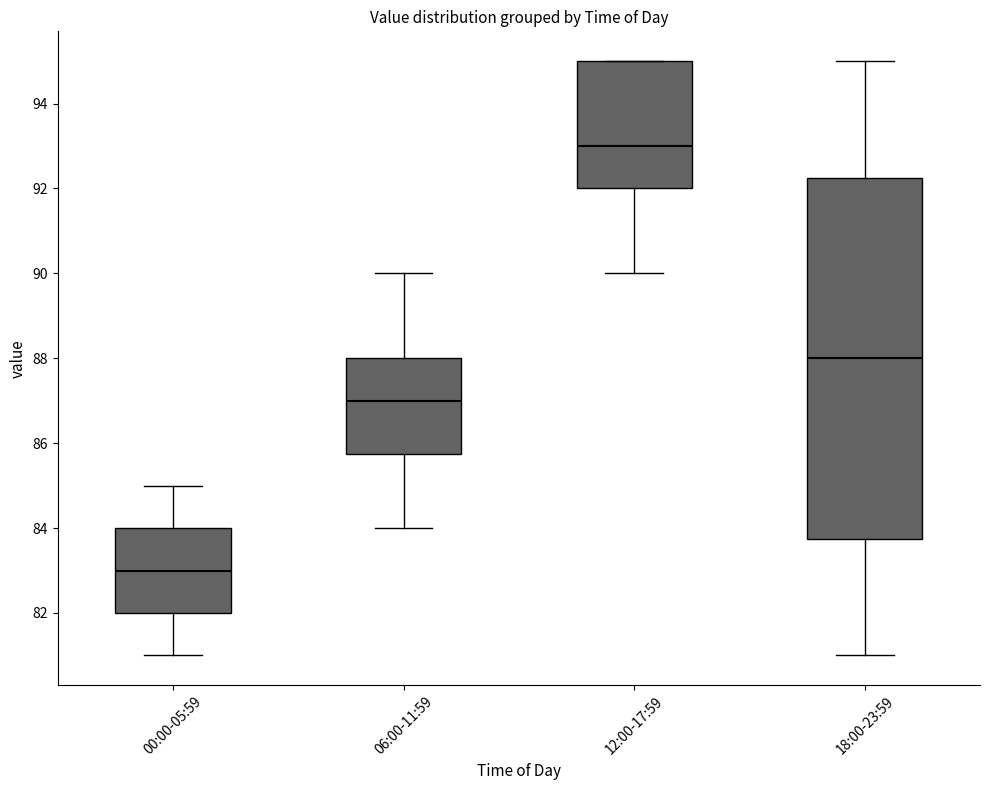

Reading left to right, transcribe this box plot: for each box, give where its median line is, the range the box spans, and where its two whiskers end, as read against the y-axis. The values are not printed on the chart, so give them approximately, as read against the axis.

00:00-05:59: median 83.0, box 82.0 to 84.0, whiskers 81.0 to 85.0
06:00-11:59: median 87.0, box 85.8 to 88.0, whiskers 84.0 to 90.0
12:00-17:59: median 93.0, box 92.0 to 95.0, whiskers 90.0 to 95.0
18:00-23:59: median 88.0, box 83.8 to 92.2, whiskers 81.0 to 95.0